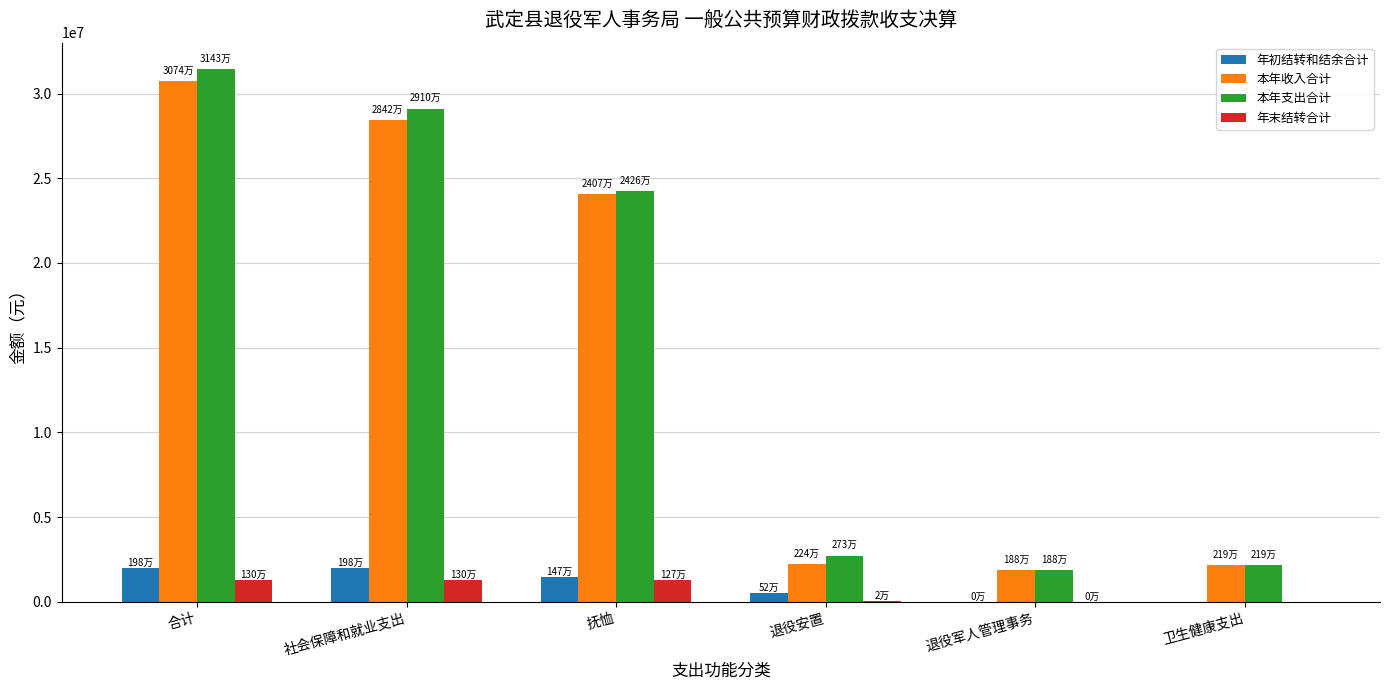

Between 抚恤 and 退役安置, which series saw the biggest shift?

本年收入合计